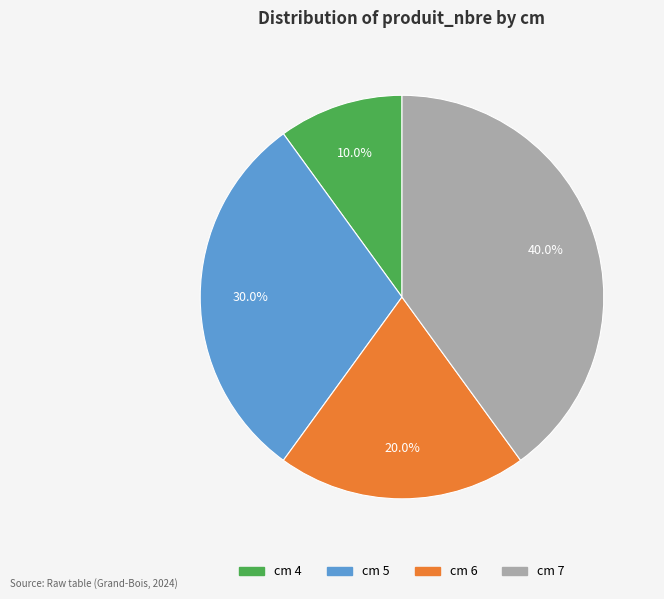

Which has a higher value, cm 6 or cm 4?

cm 6